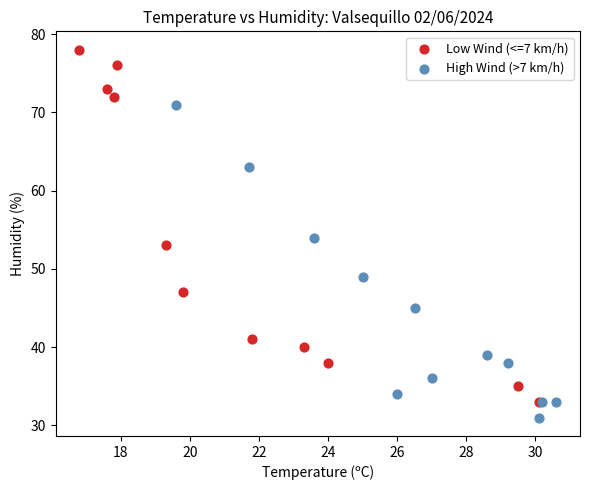

Which series has the widest spread of Y values?

Low Wind (<=7 km/h)